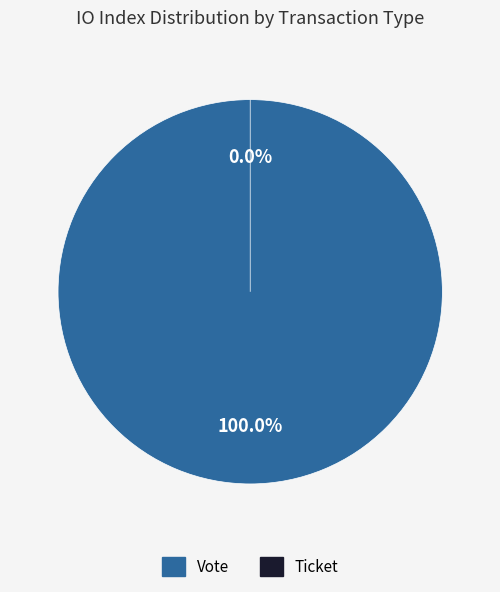

Which slice is the smallest?

Ticket